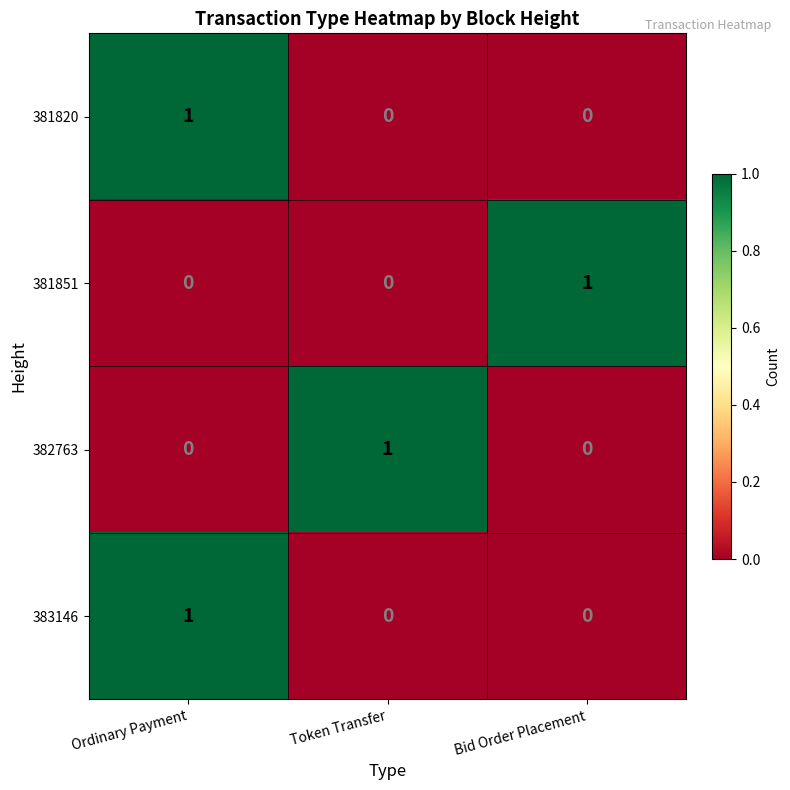

Is it true that 381851 equals -1 at Ordinary Payment?

False